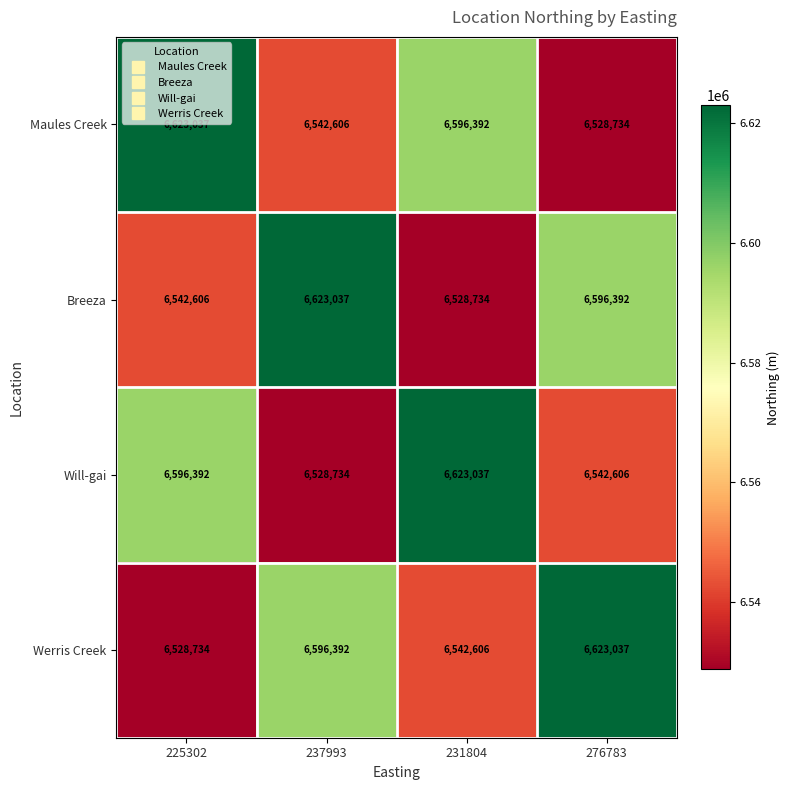

The Werris Creek series shows 6623037 at 276783. True or false?

True